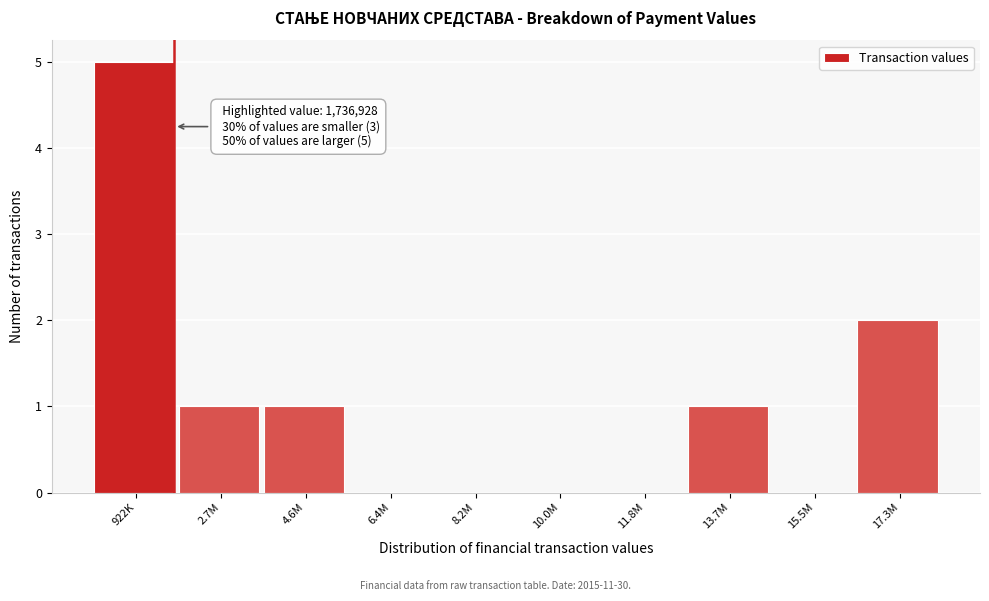

Reading left to right, list all the values displayed in this chart.

922K=5	2.7M=1	4.6M=1	6.4M=0	8.2M=0	10.0M=0	11.8M=0	13.7M=1	15.5M=0	17.3M=2